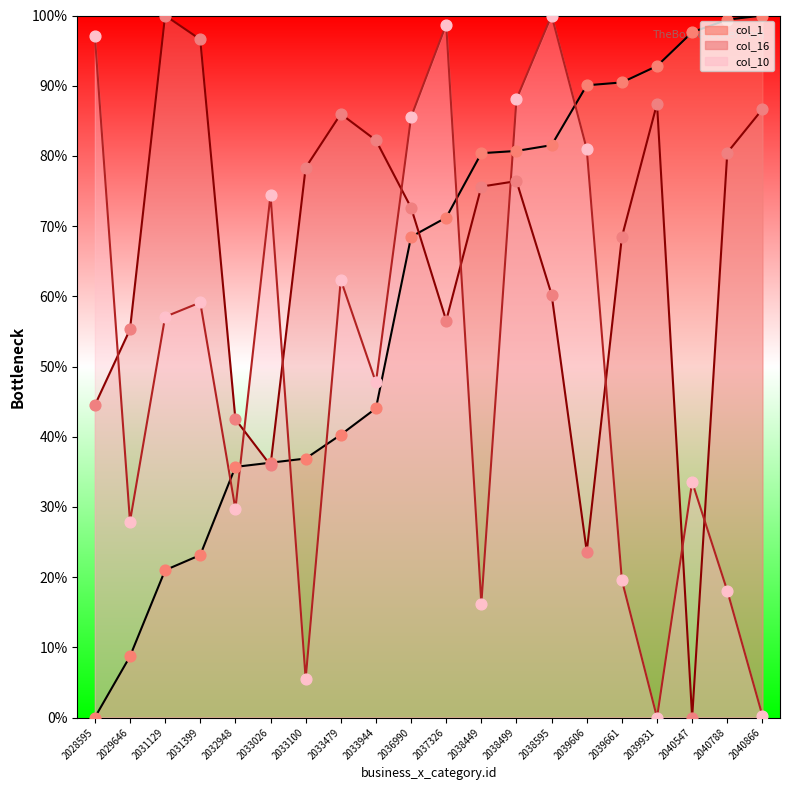

What are all the series names shown in the legend?

col_1, col_16, col_10